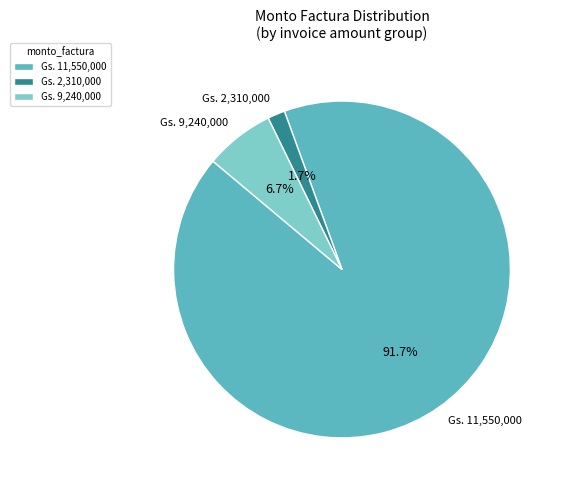

Which has a higher value, Gs. 2,310,000 or Gs. 9,240,000?

Gs. 9,240,000